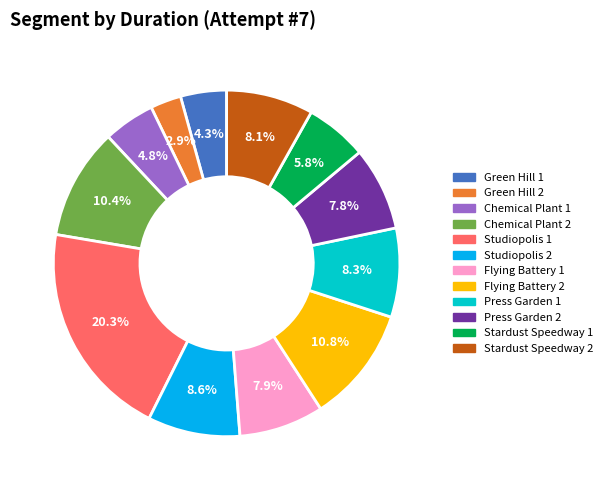

Does any single category account for the majority?

No